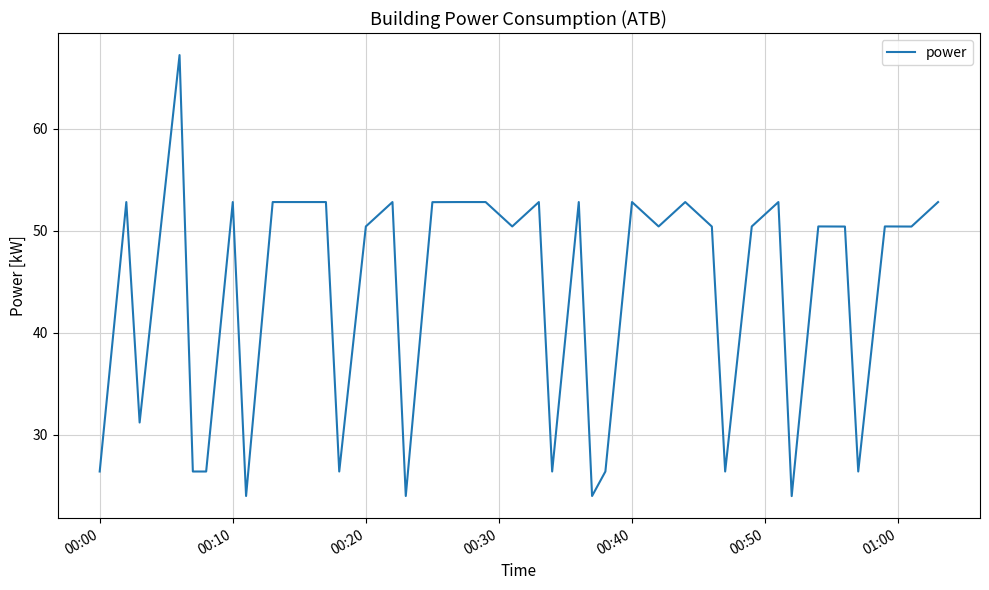

What is the greatest value displayed?

67.2